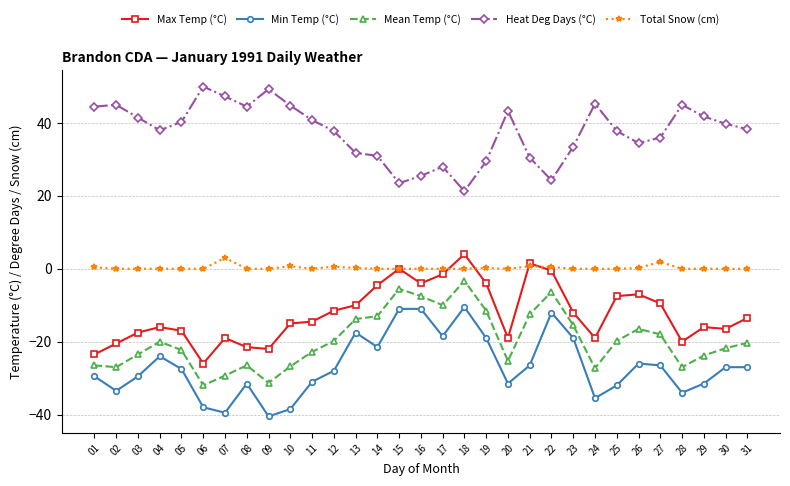

What is the difference between the maximum and minimum values in the Mean Temp (°C) series?

28.7